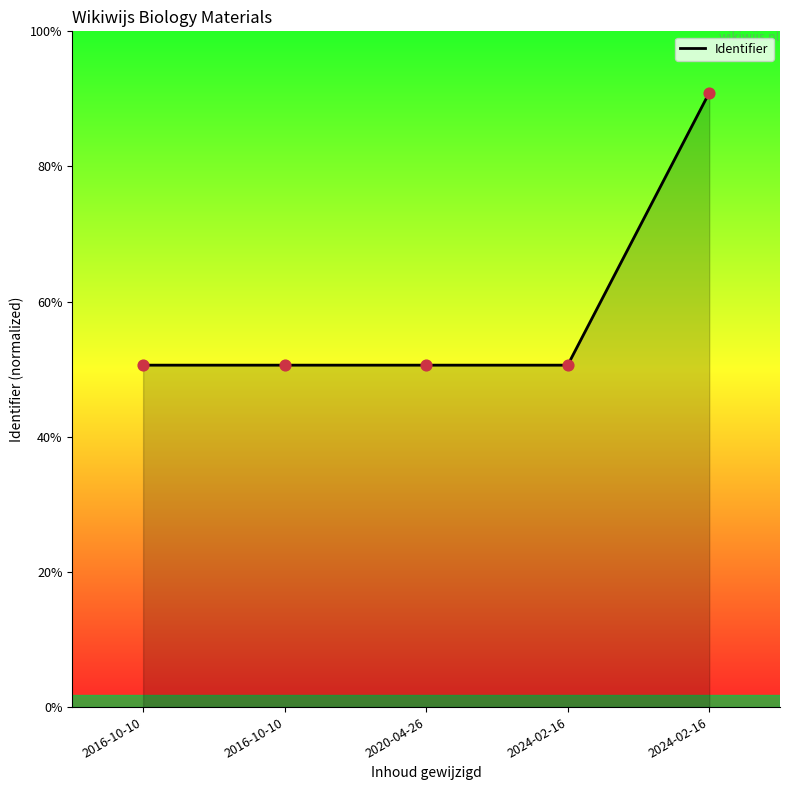

What is the ratio of the value at 2024-02-16 to the value at 2020-04-26?

1.8